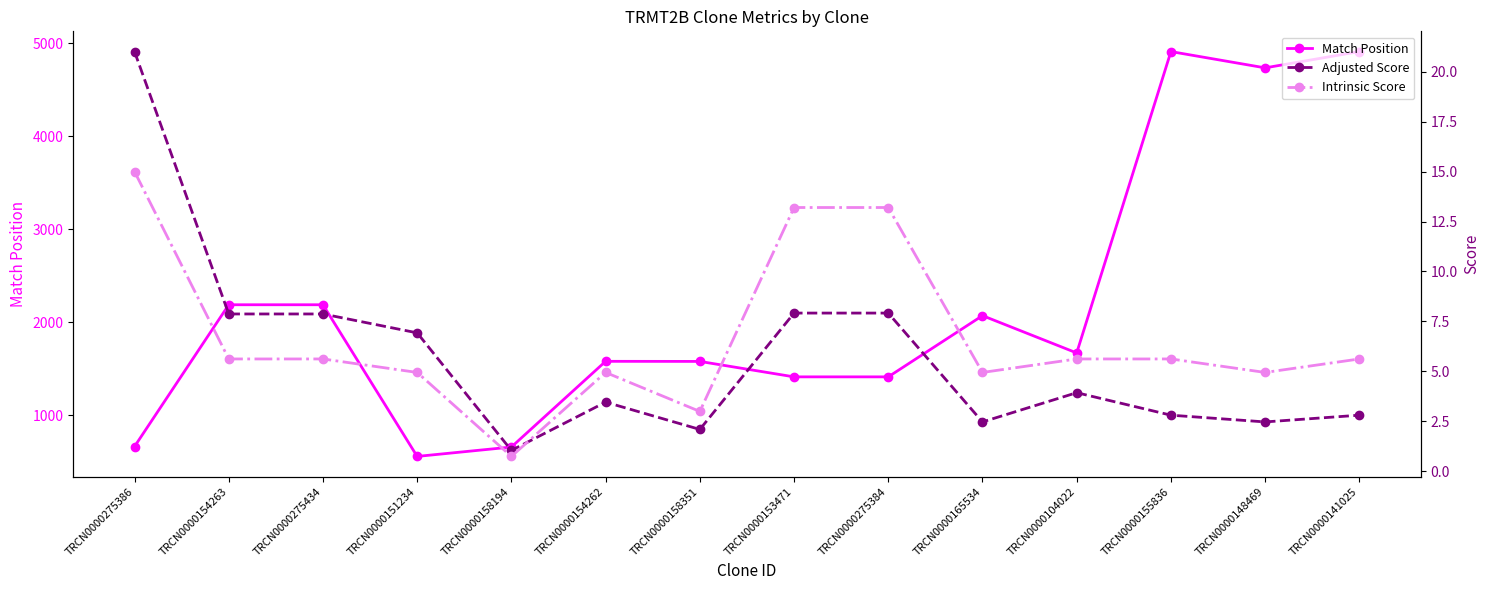

What is the difference between the Intrinsic Score values at TRCN0000148469 and TRCN0000275384?

8.2